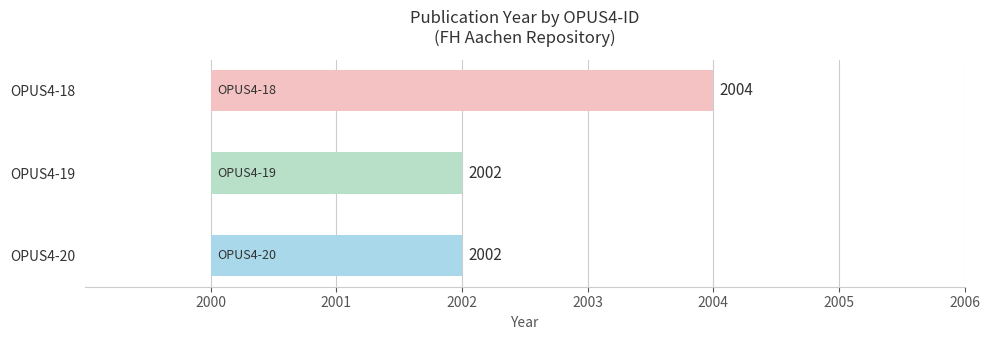

The chart shows a value of 6 at OPUS4-18. True or false?

False